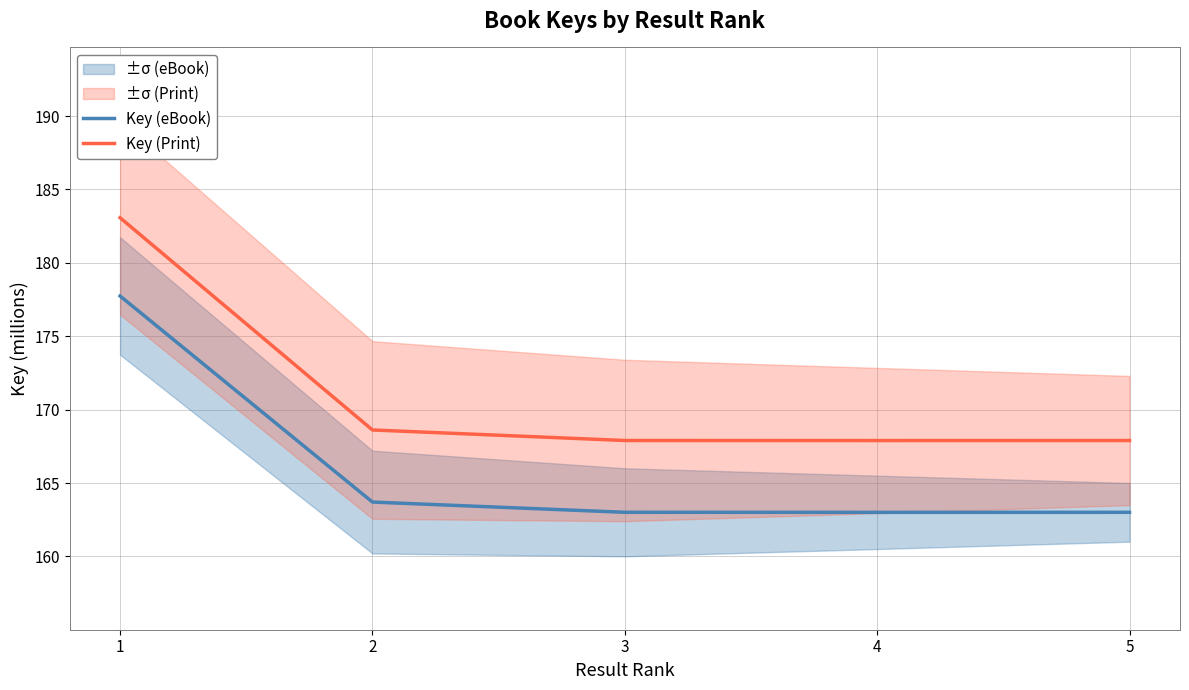

Between 4 and 5, which is larger?

5